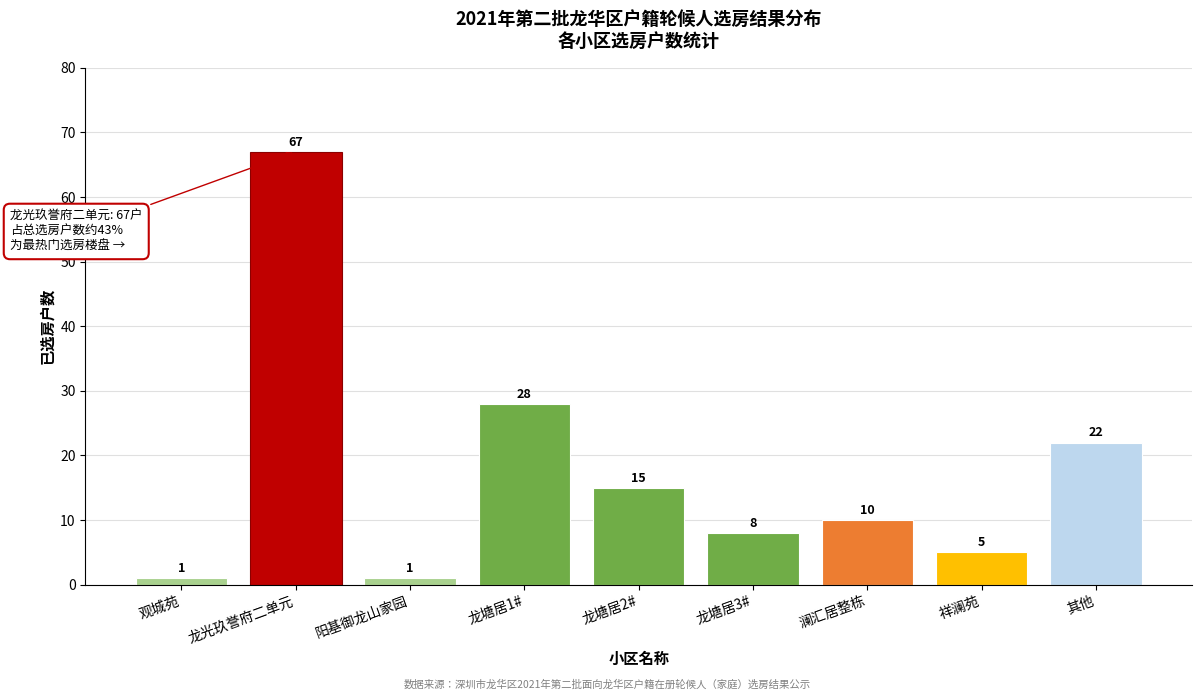

Reading left to right, list all the values displayed in this chart.

观城苑=1	龙光玖誉府二单元=67	阳基御龙山家园=1	龙塘居1#=28	龙塘居2#=15	龙塘居3#=8	澜汇居整栋=10	祥澜苑=5	其他=22